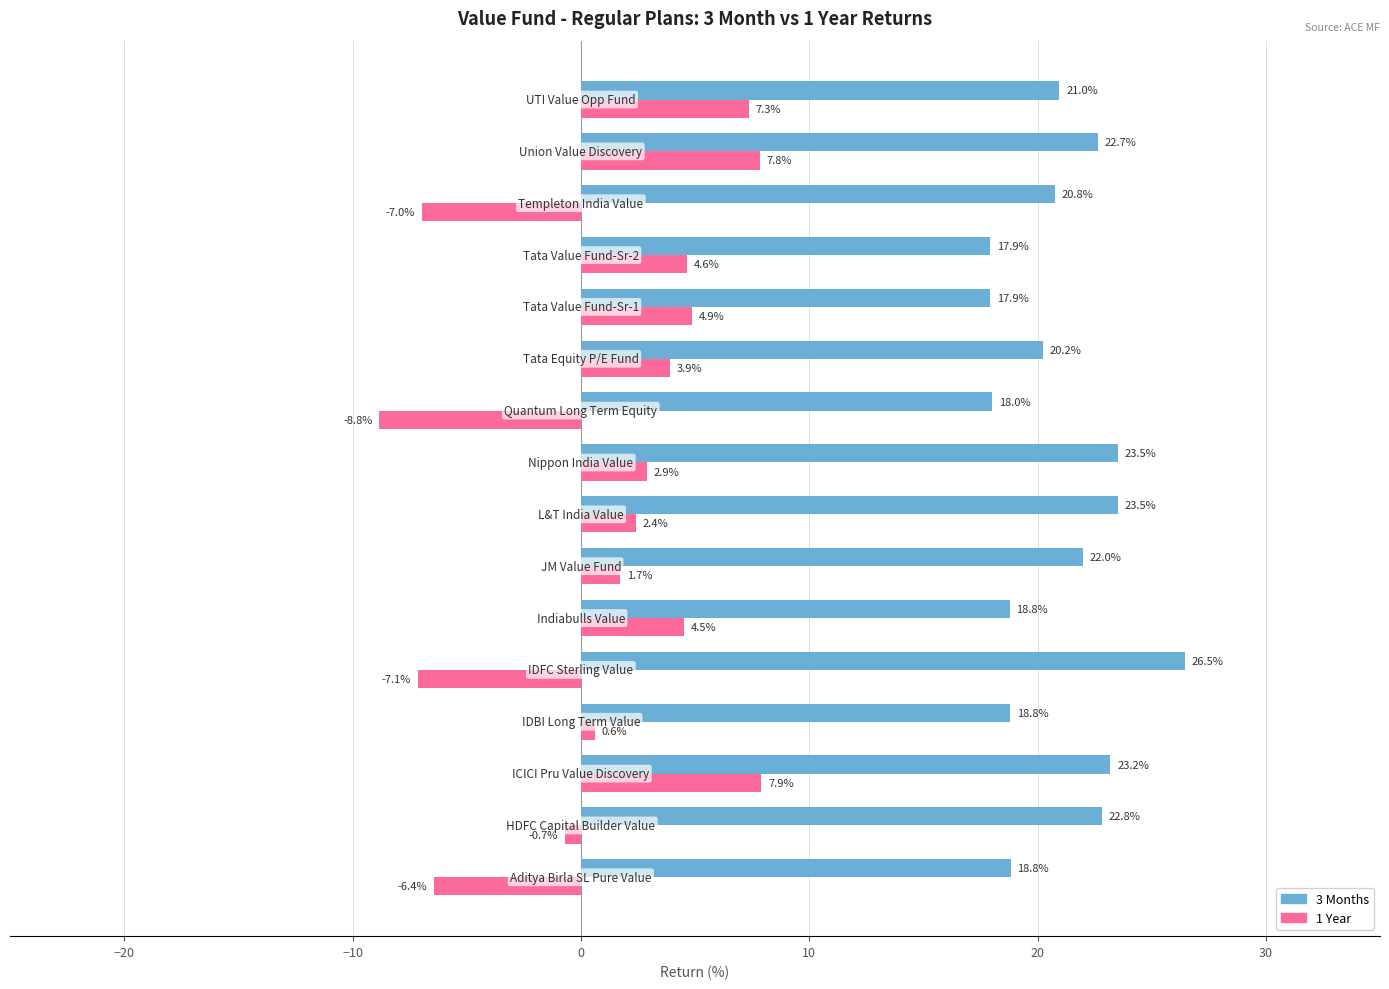

List the series in order of their overall mean, highest first.

3 Months, 1 Year